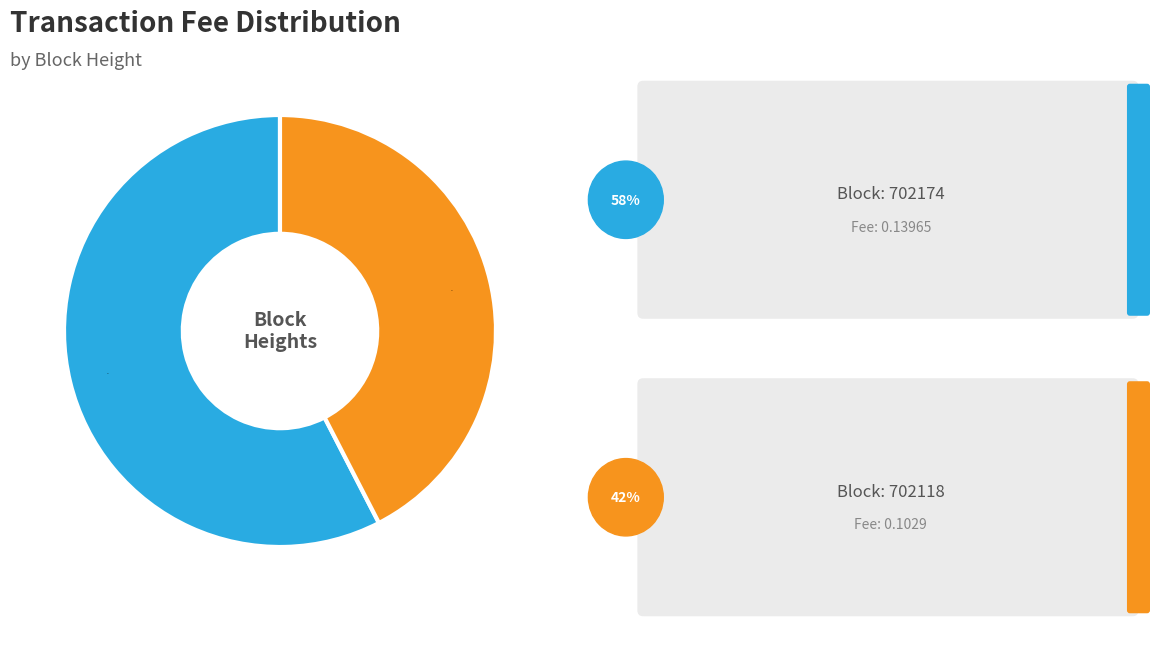

Is there a majority slice in this chart?

Yes